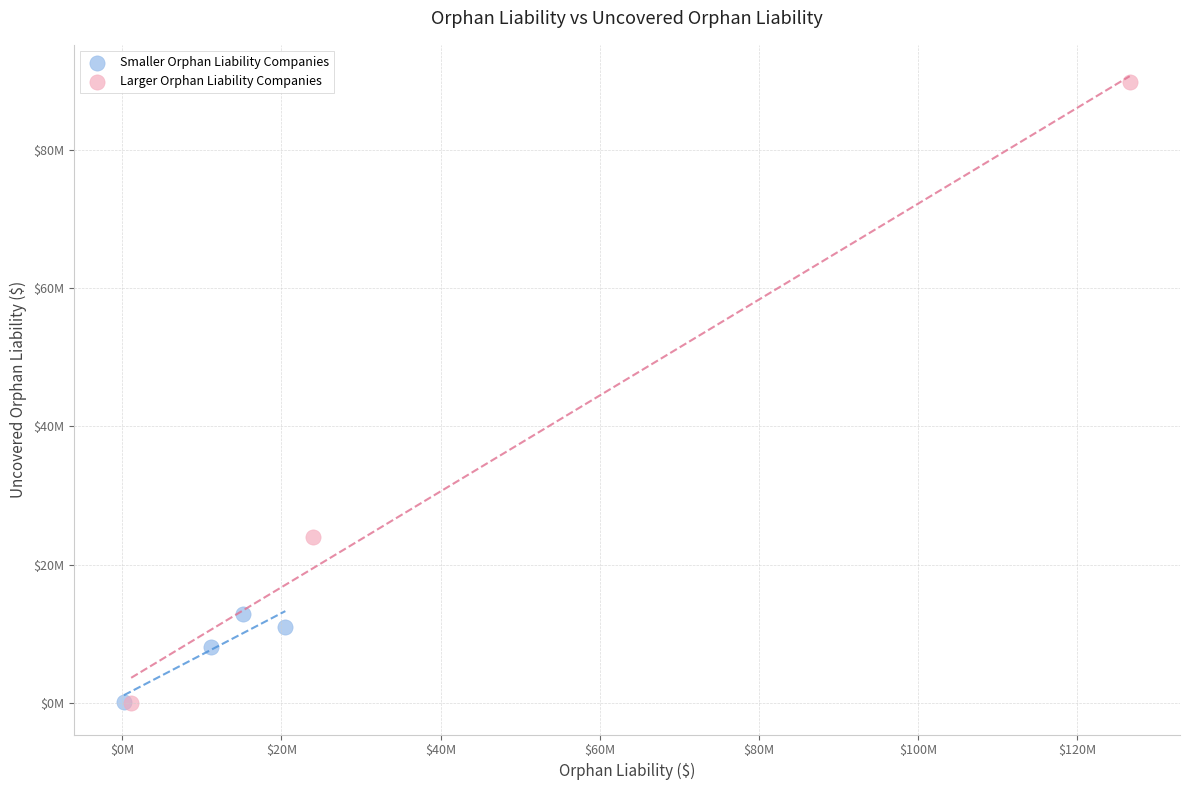

What are all the series names shown in the legend?

Smaller Orphan Liability Companies, Larger Orphan Liability Companies